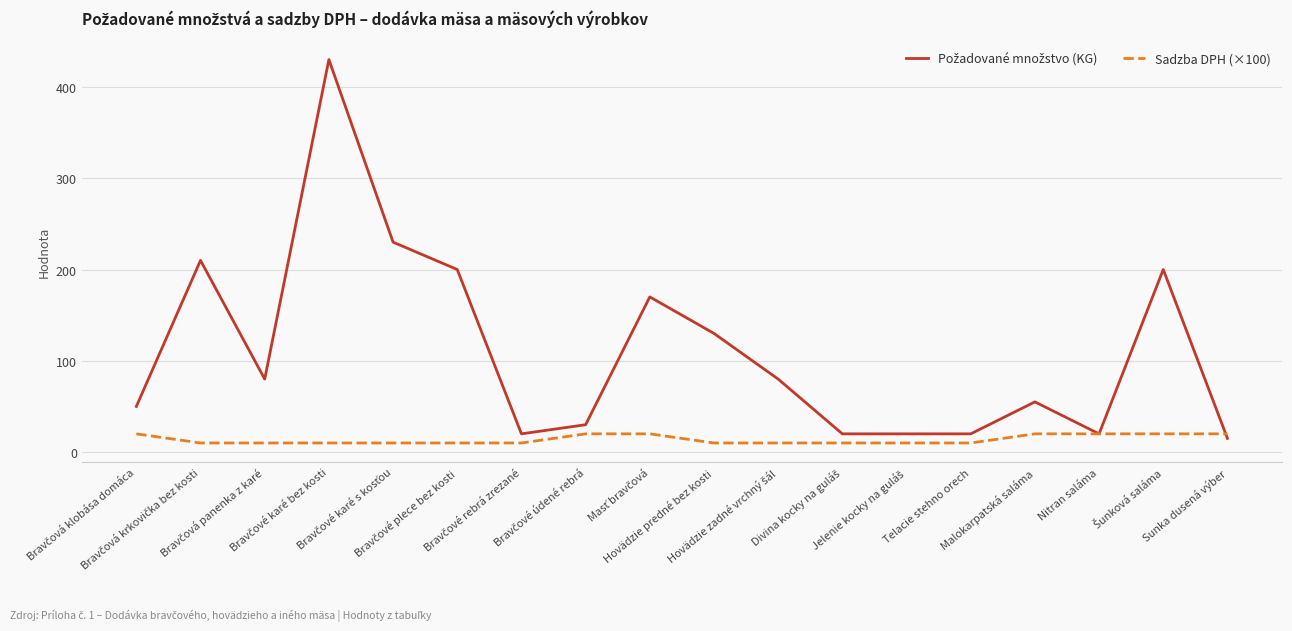

What is the minimum value shown in the chart?

10